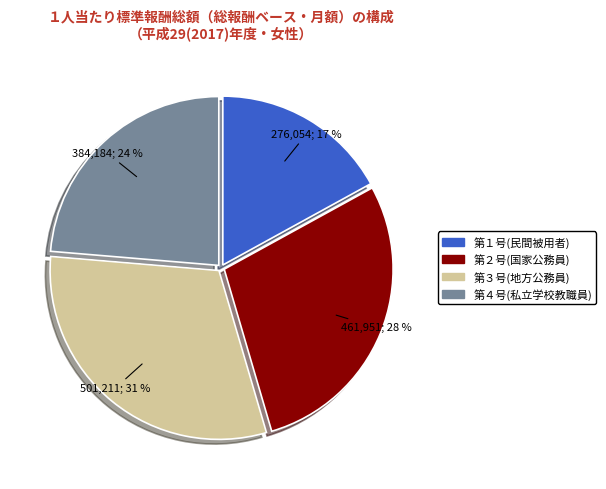

Between 第４号(私立学校教職員) and 第２号(国家公務員), which is larger?

第２号(国家公務員)